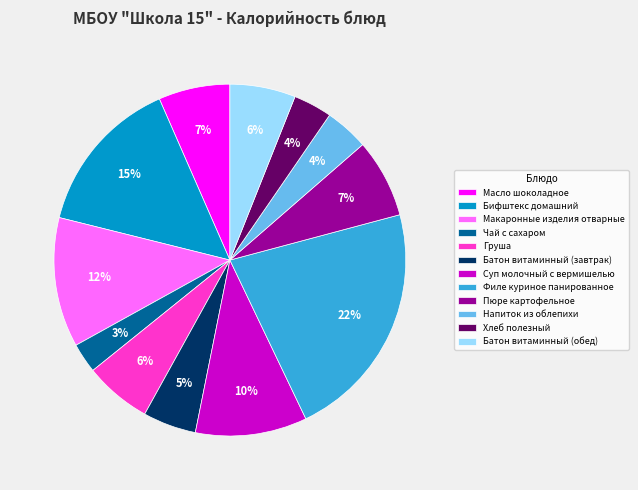

Combined, do Филе куриное панированное and Пюре картофельное account for over 50%?

No